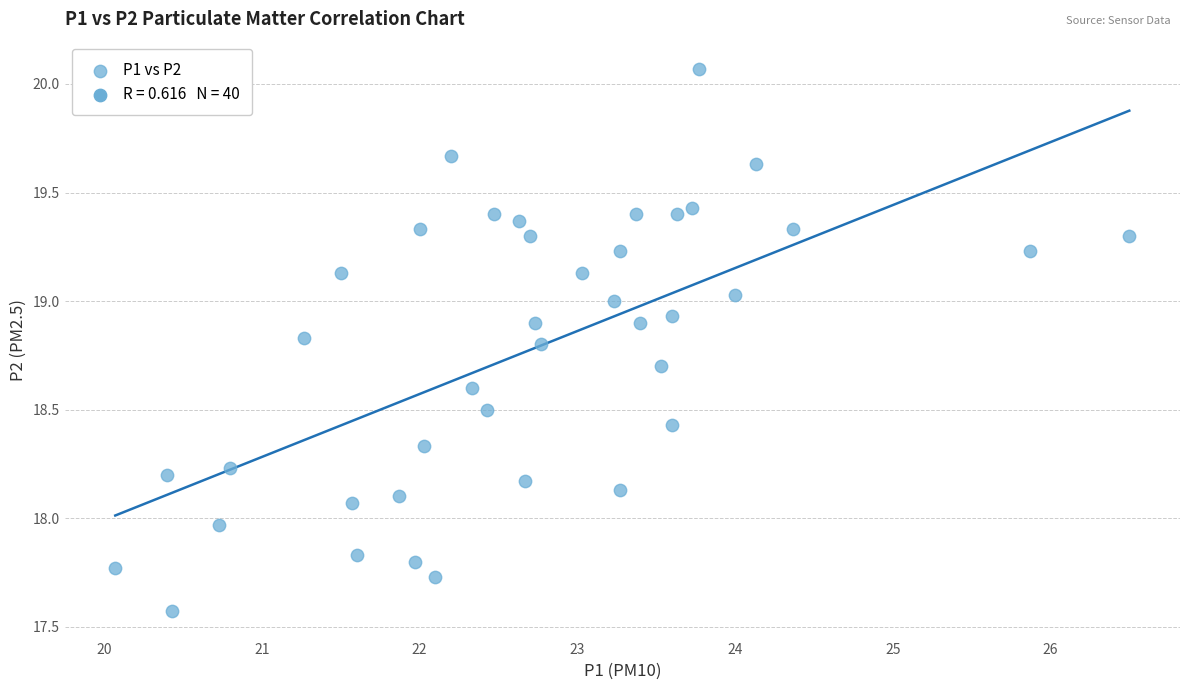

What is the range of Y values (max minus min)?

2.5